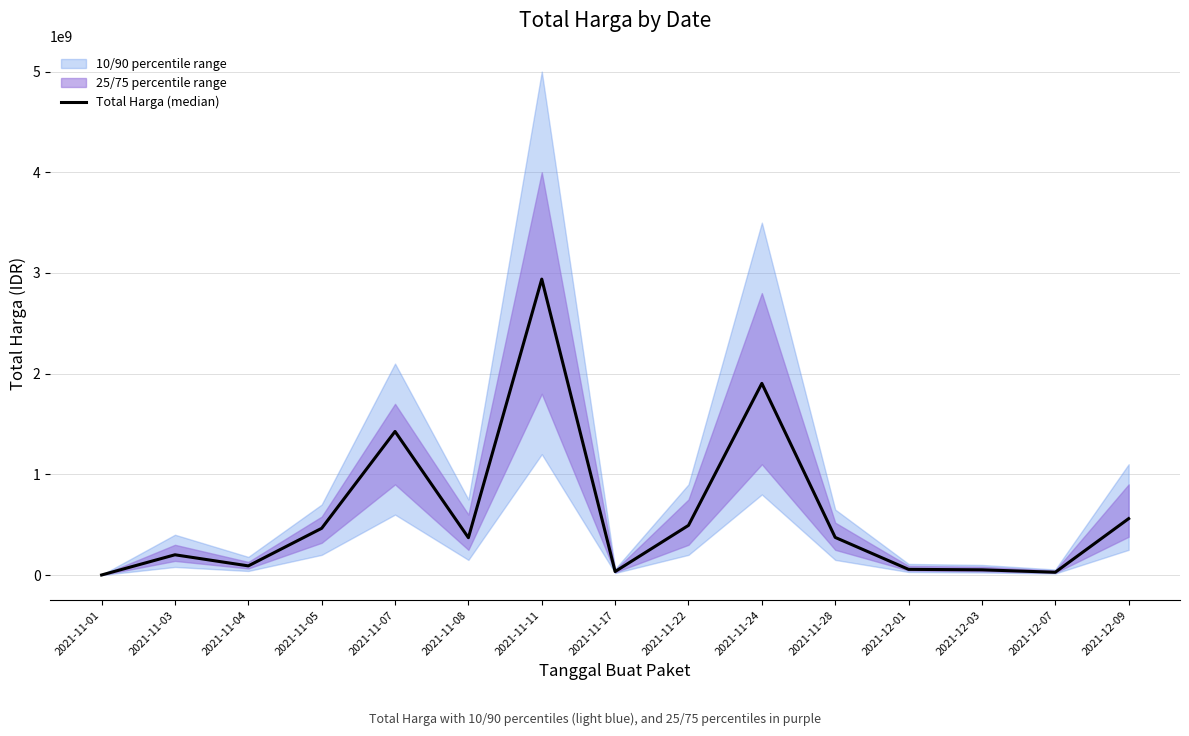

What is the minimum value shown in the chart?

333600